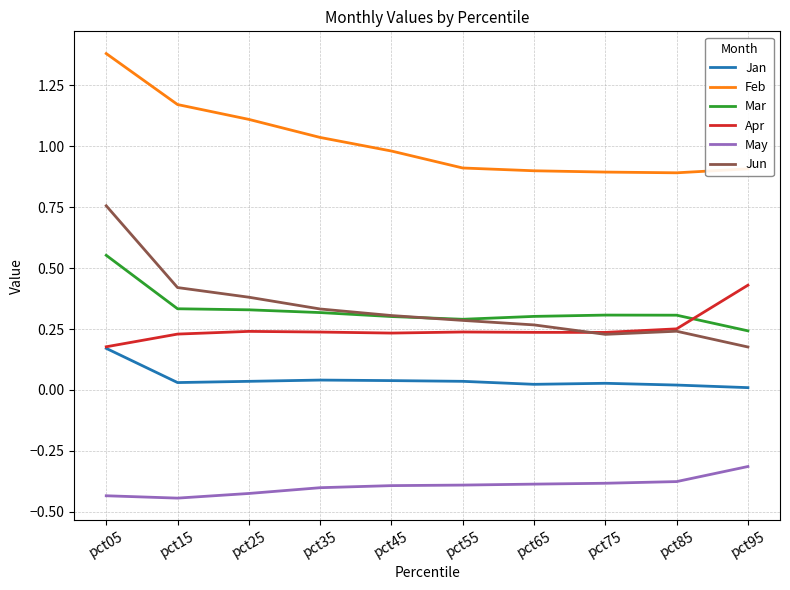

How many times do Jun and Apr cross each other?

1